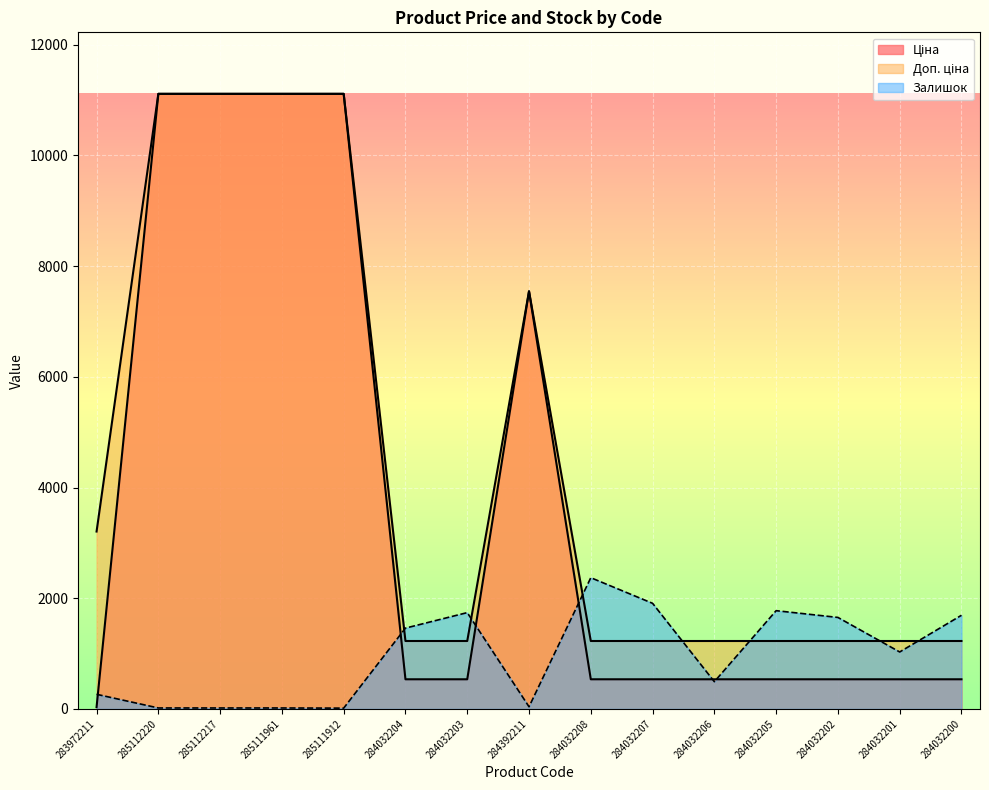

What is the total value across all series at 284032207?

3670.6